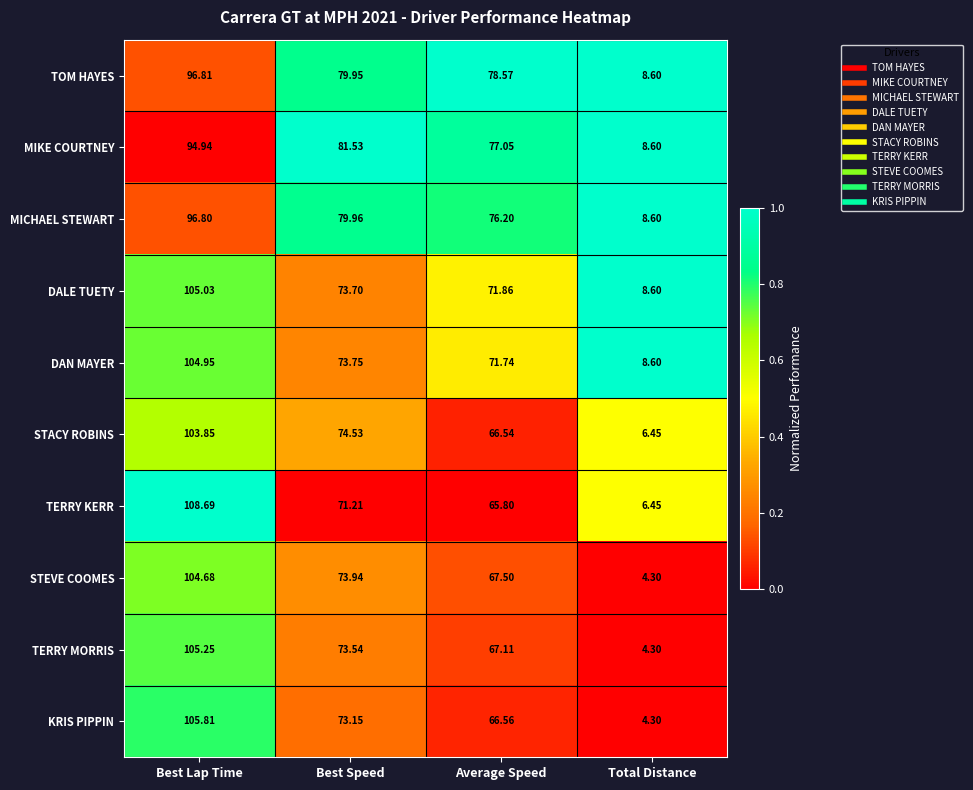

Which category has the highest value across all series?

Best Lap Time